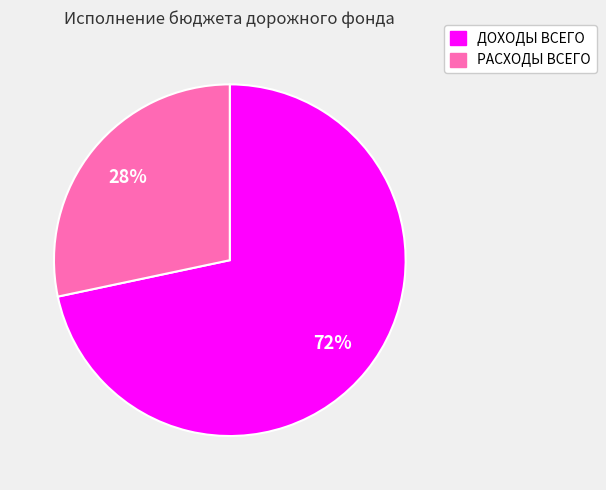

To the nearest percent, what portion does РАСХОДЫ ВСЕГО represent?

28%